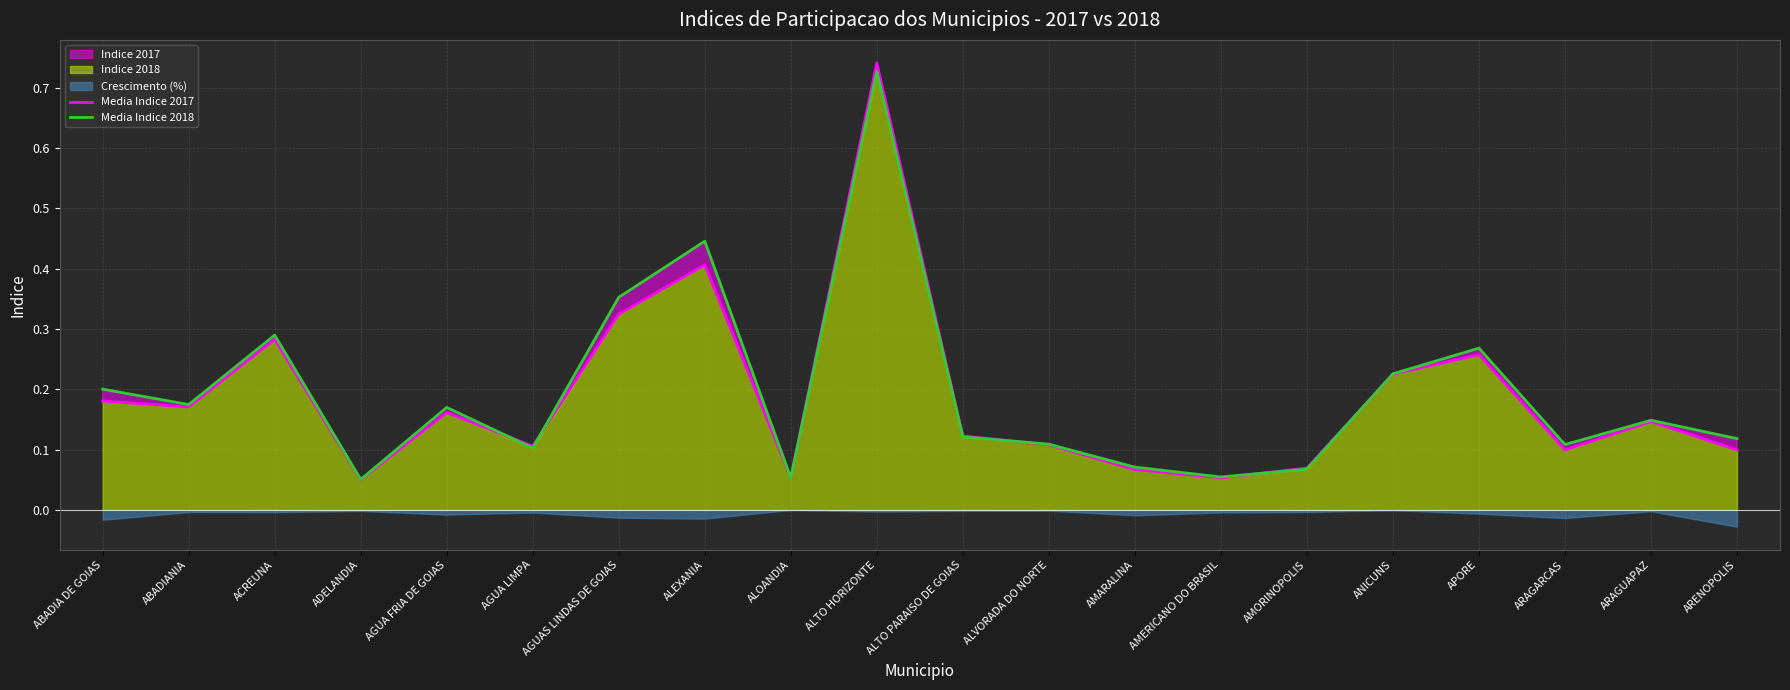

True or false: Media Indice 2017 and Media Indice 2018 cross at least once.

True